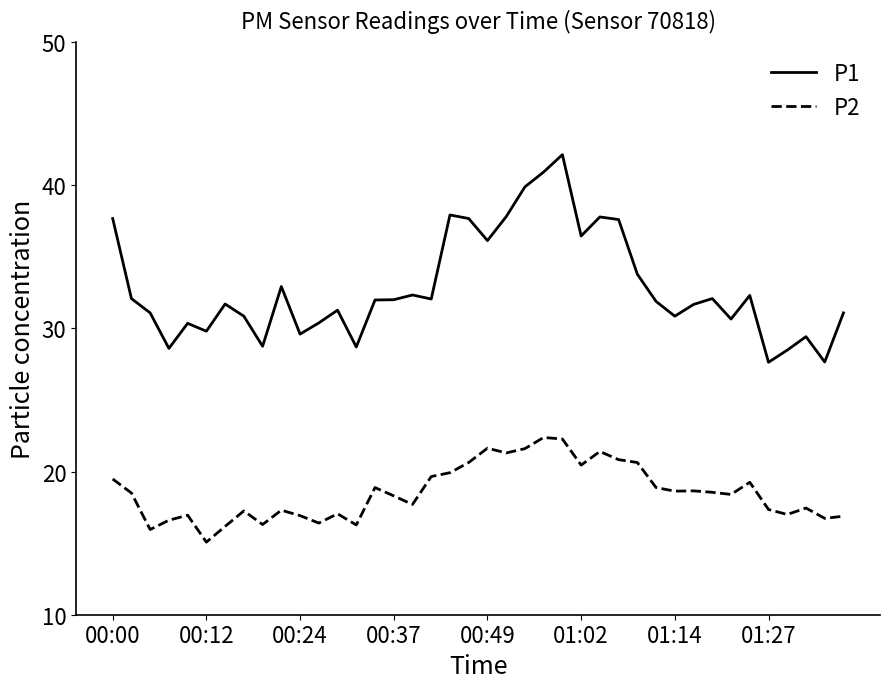

What is the minimum value shown in the chart?

15.1